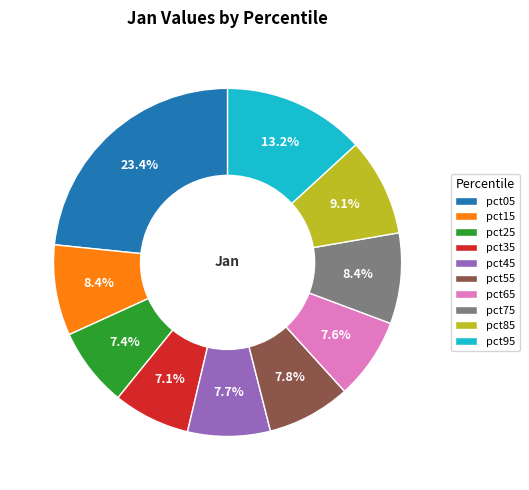

Combined, do pct85 and pct95 account for over 50%?

No